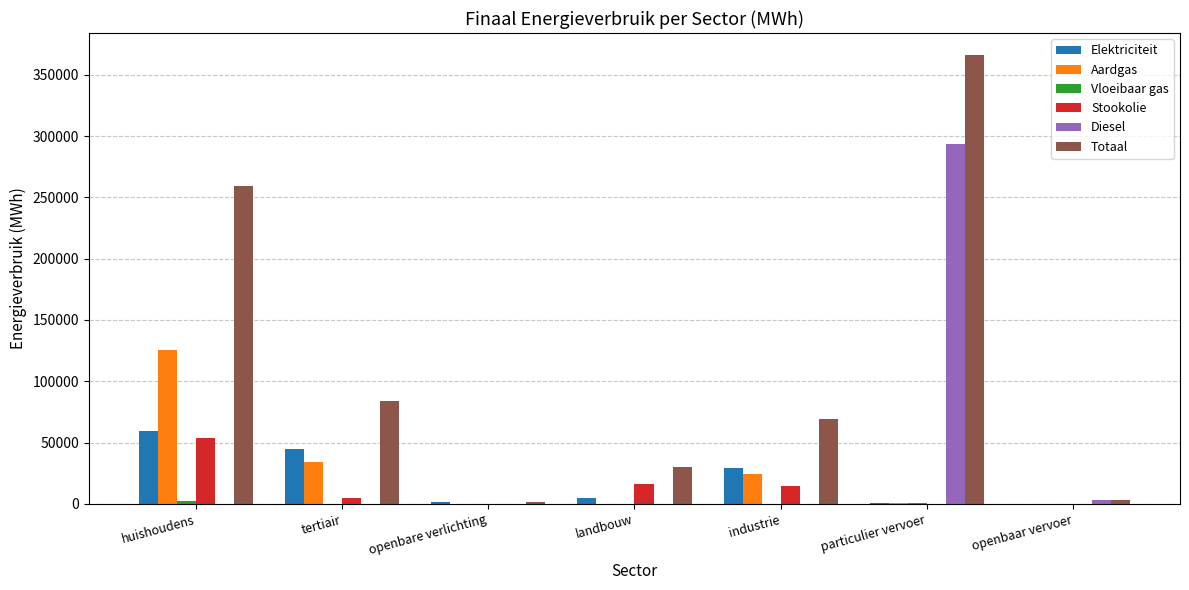

Is it true that Aardgas equals 125264.9 at huishoudens?

True